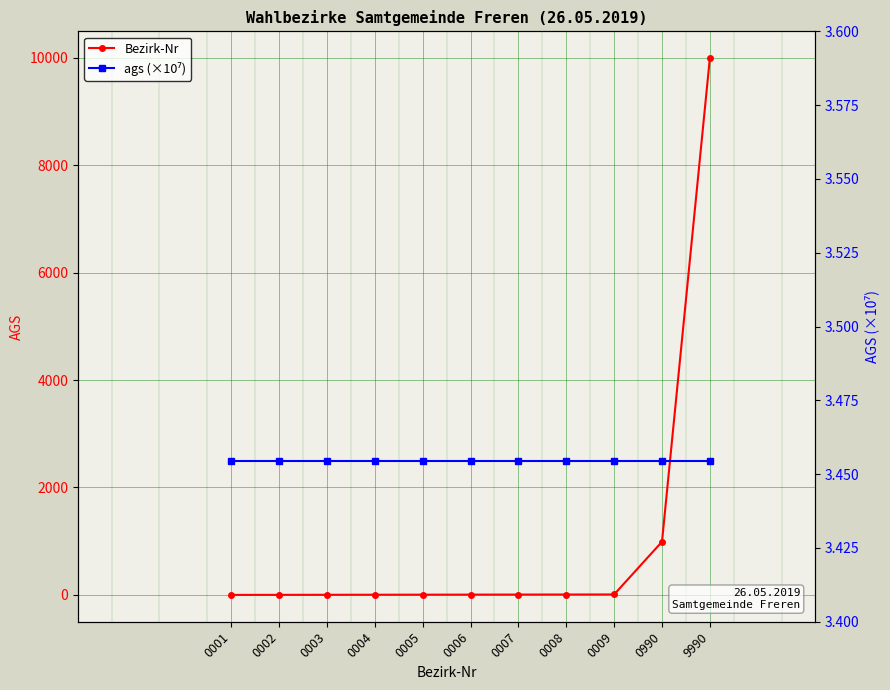

Does the chart display data point markers on the line(s)?

Yes